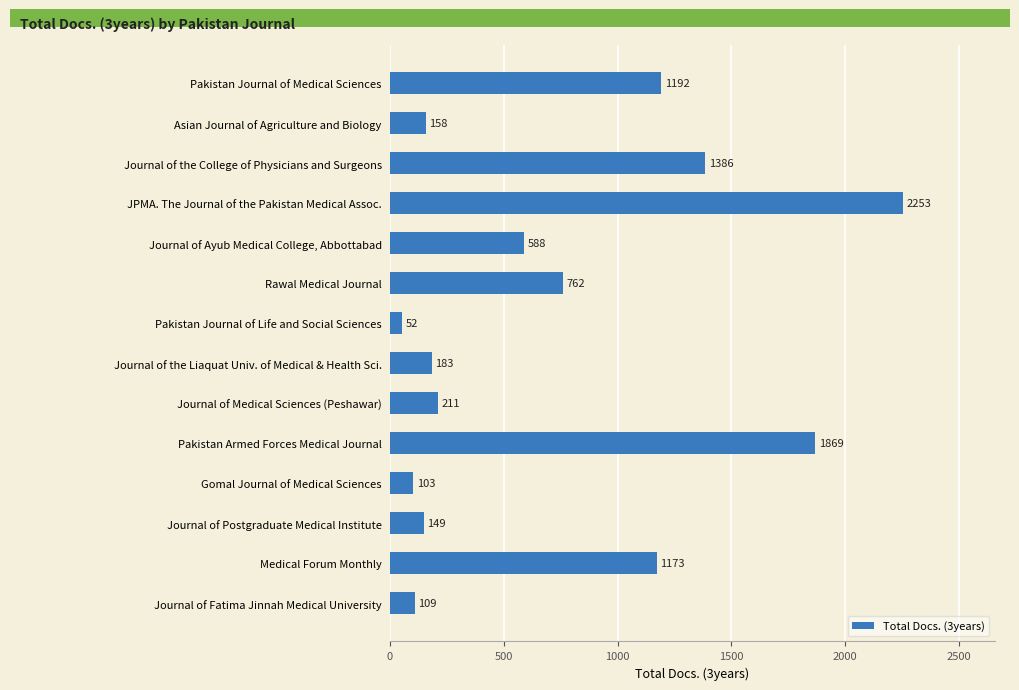

What is the label of the 3rd bar from the top?

Journal of the College of Physicians and Surgeons